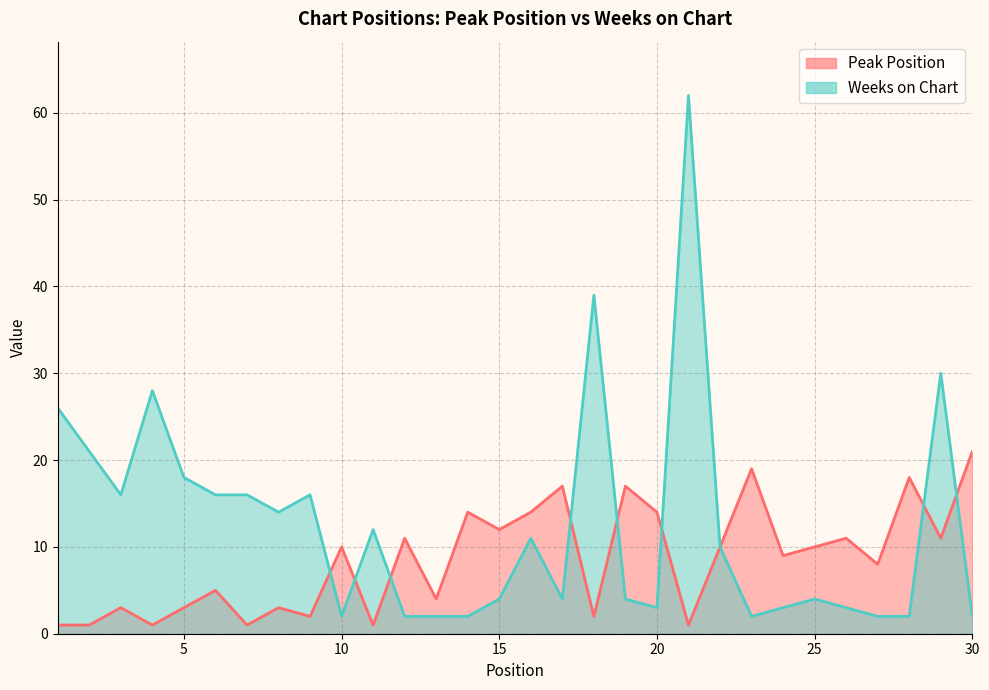

List the series in order of their overall mean, lowest first.

Peak Position, Weeks on Chart